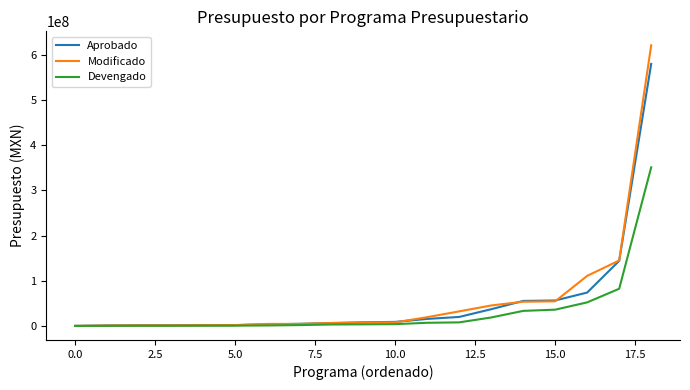

Which series has the widest spread of values?

Modificado